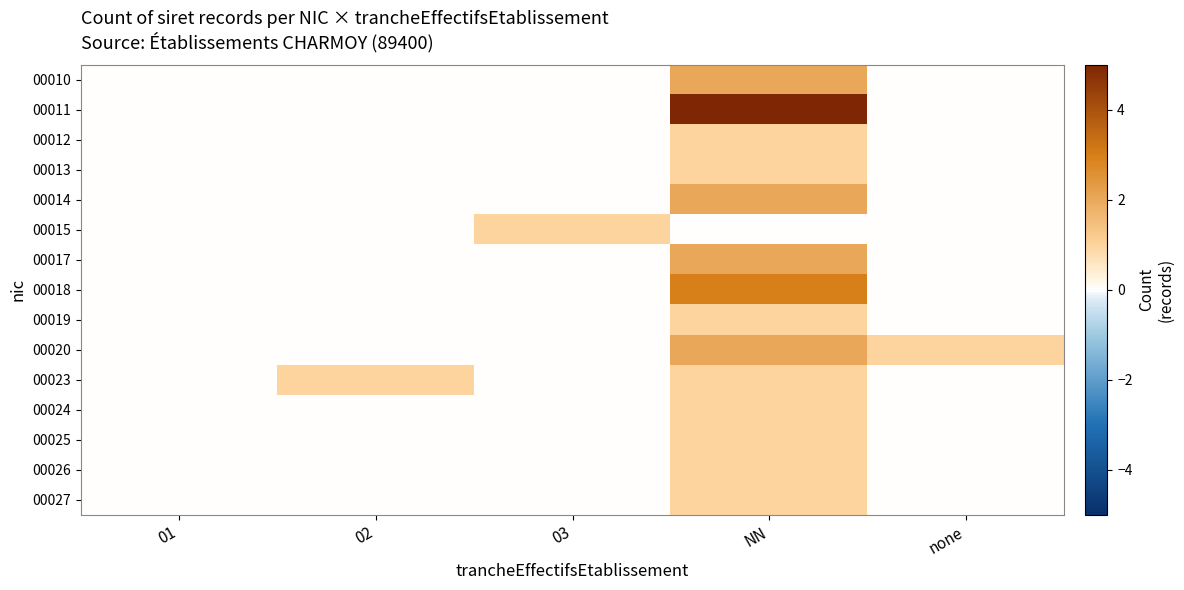

Which series changed the most between 02 and NN?

00011